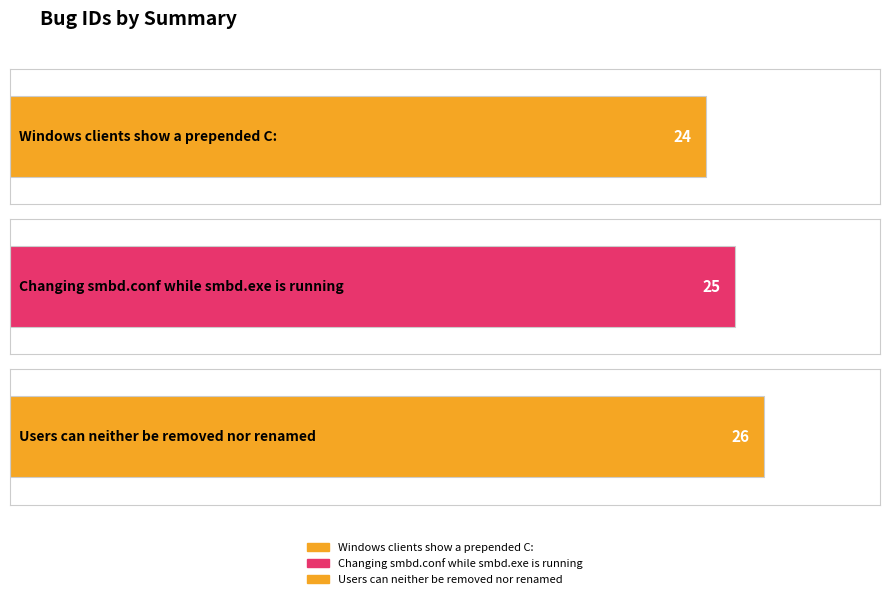

What is the change in value from Windows clients show a prepended C: to Users can neither be removed nor renamed?

+2